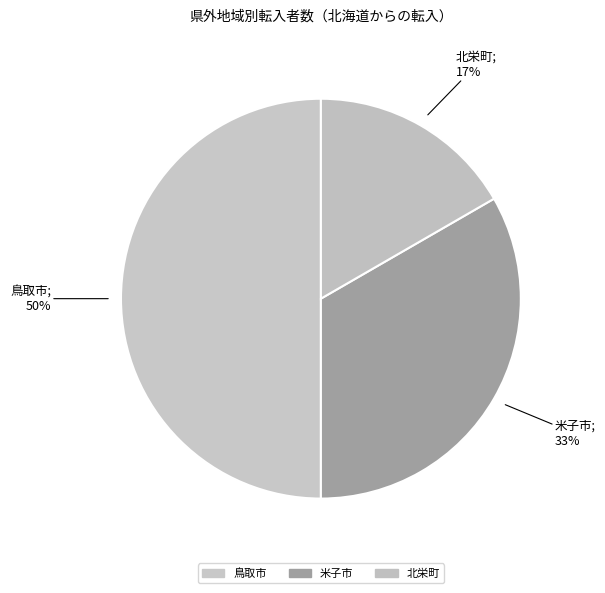

How many segments does this pie chart have?

3